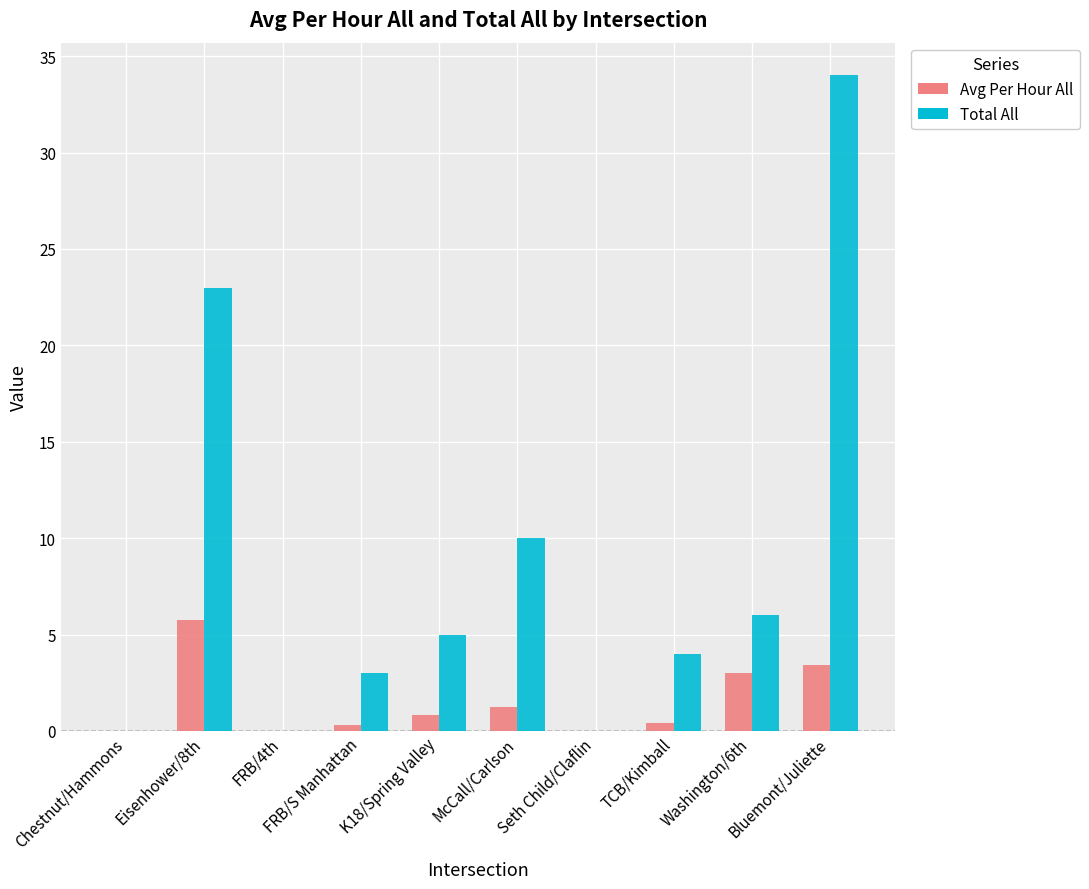

What is the maximum value for Total All?

34.0